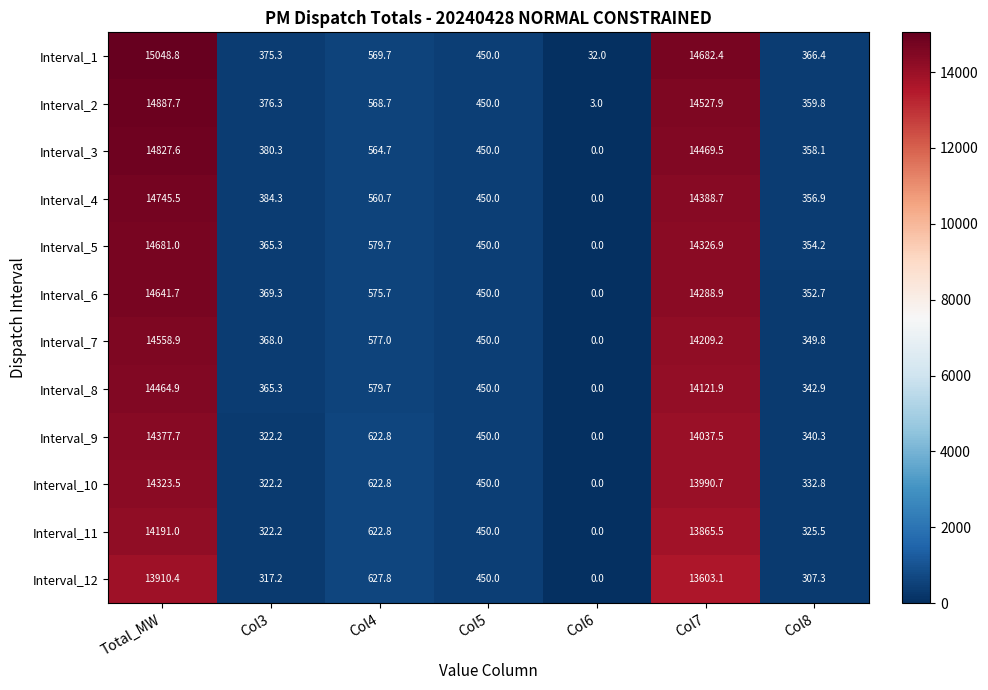

Which category has the highest value across all series?

Total_MW